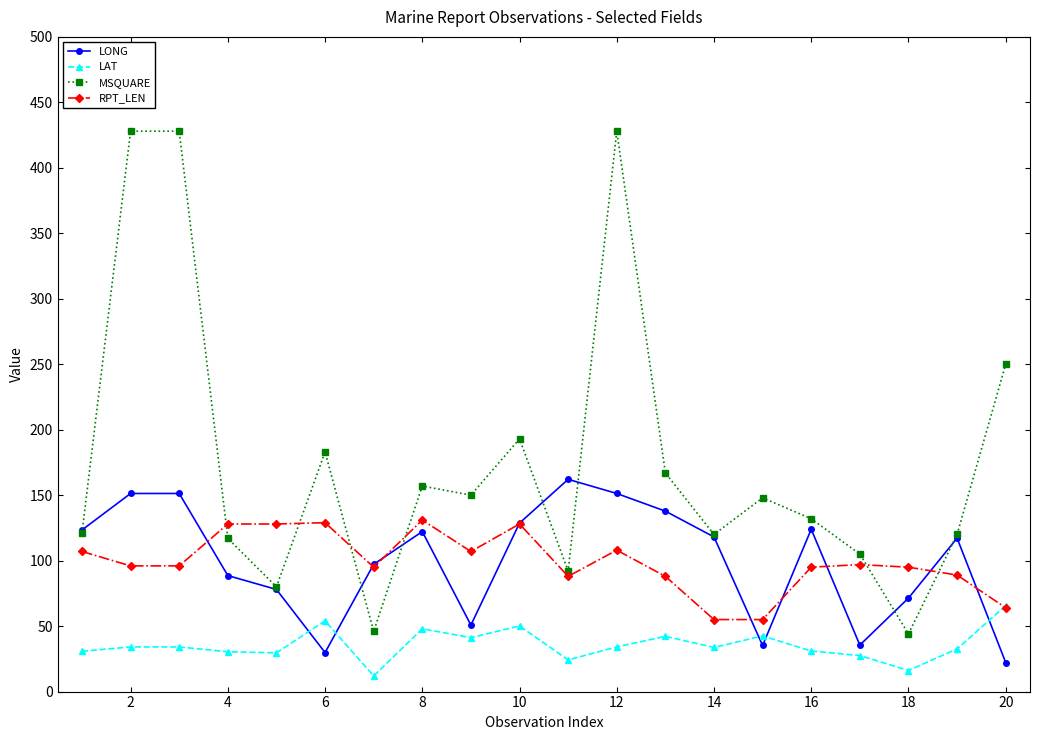

What is the sum of all RPT_LEN values?

1979.0